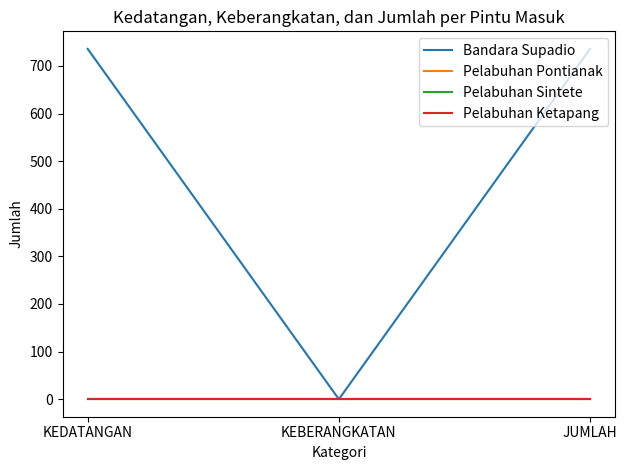

At which category is the sum across all series the highest?

KEDATANGAN